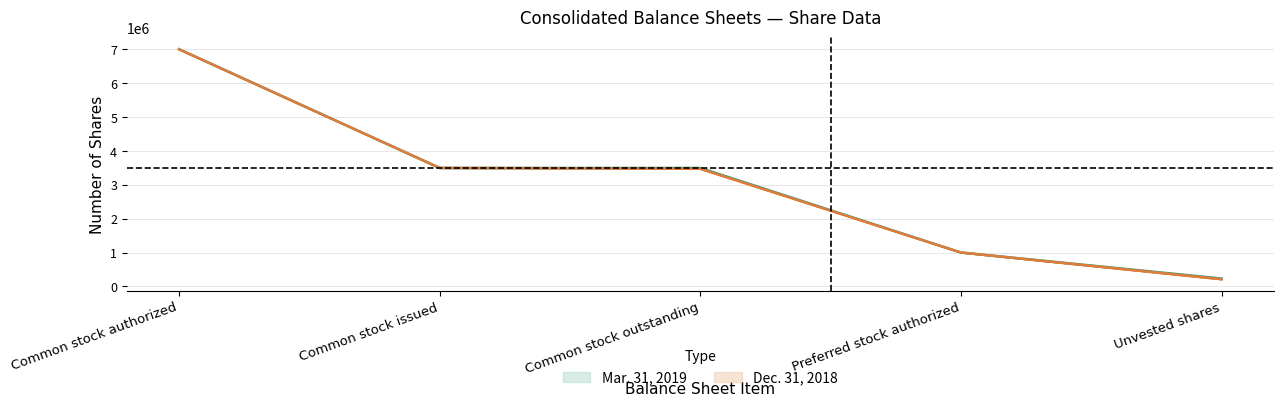

How many times do Dec. 31, 2018 and Mar. 31, 2019 cross each other?

1